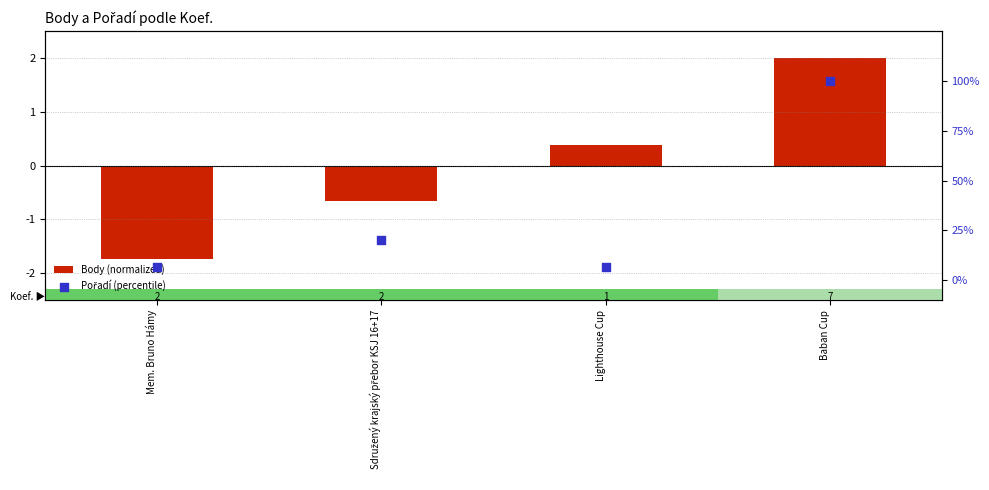

Is the value of Body (normalized) at Sdružený krajský přebor KSJ 16+17 greater than the value of Pořadí (percentile) at Baban Cup?

No